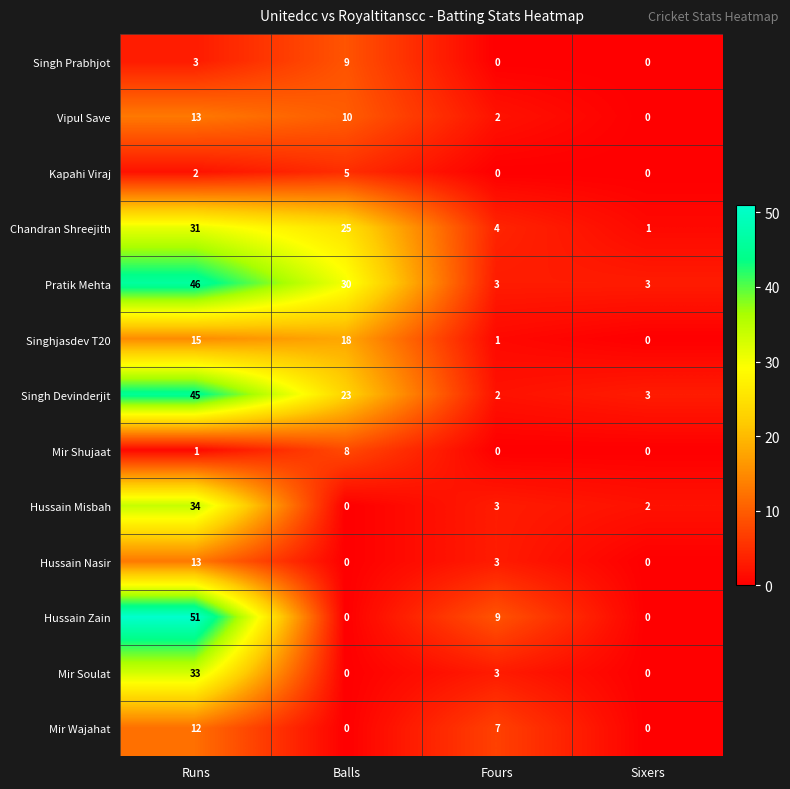

At which category is the sum across all series the highest?

Runs